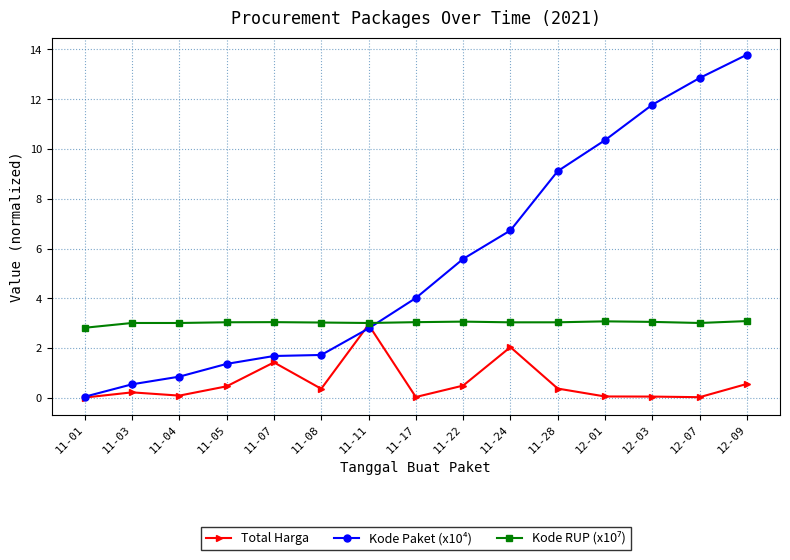

True or false: Total Harga has more than 1 points higher than both neighbors.

True